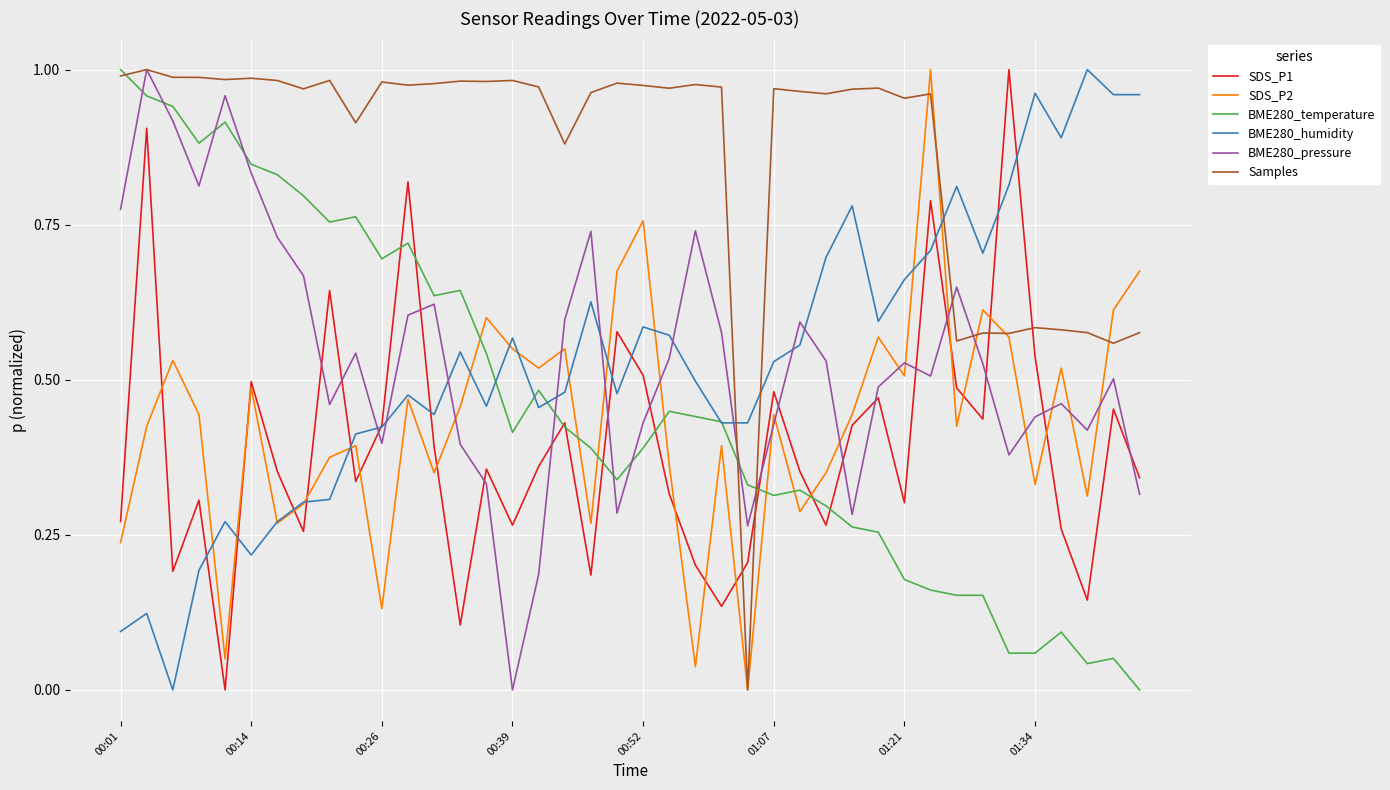

After their last crossing, which series has the higher values: SDS_P1 or BME280_pressure?

SDS_P1